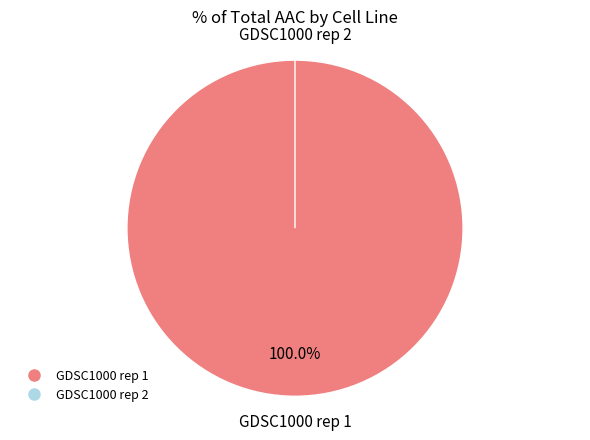

Rank the categories by value from lowest to highest.

GDSC1000 rep 2, GDSC1000 rep 1